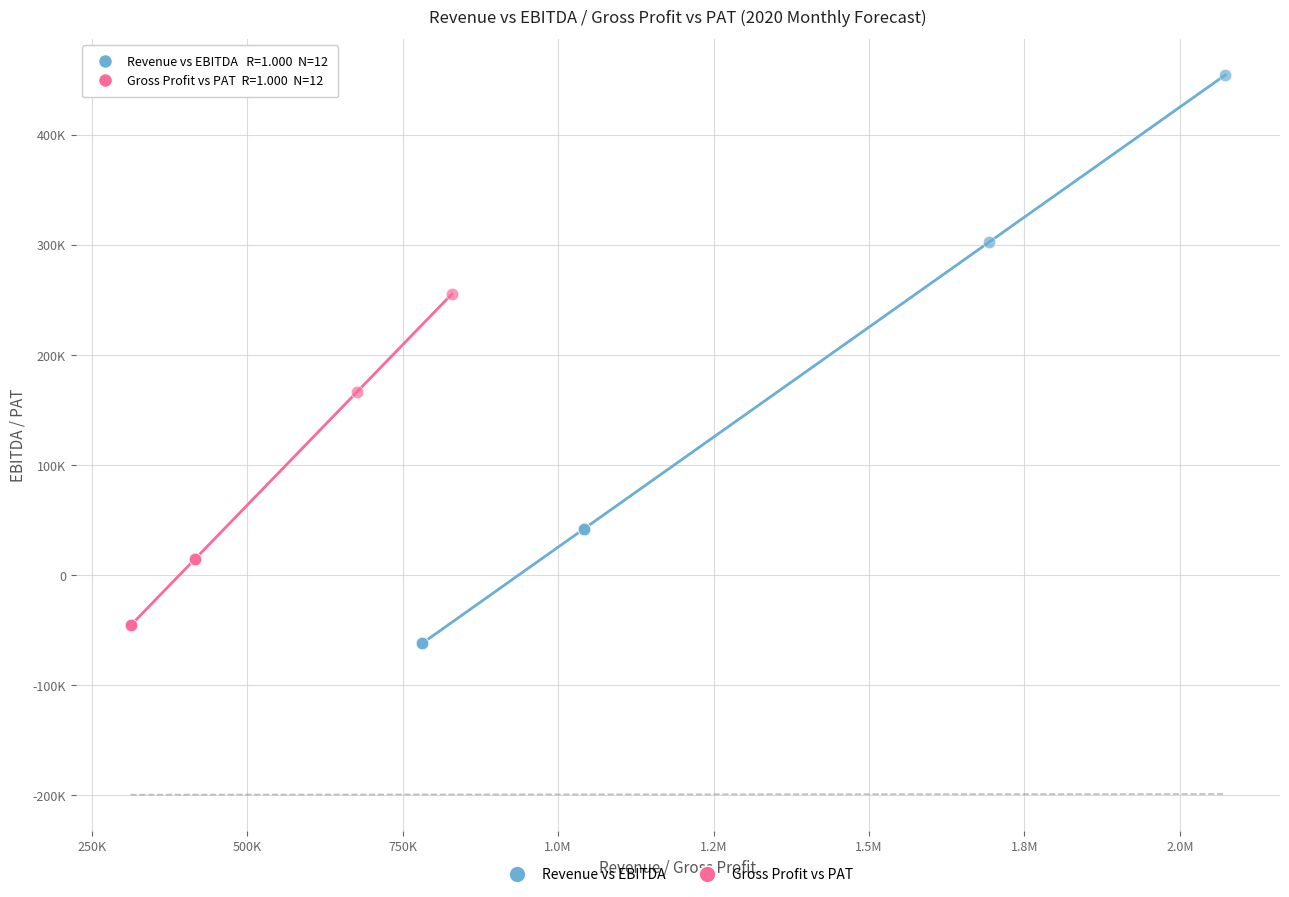

Which series reaches the minimum Y coordinate?

Revenue vs EBITDA